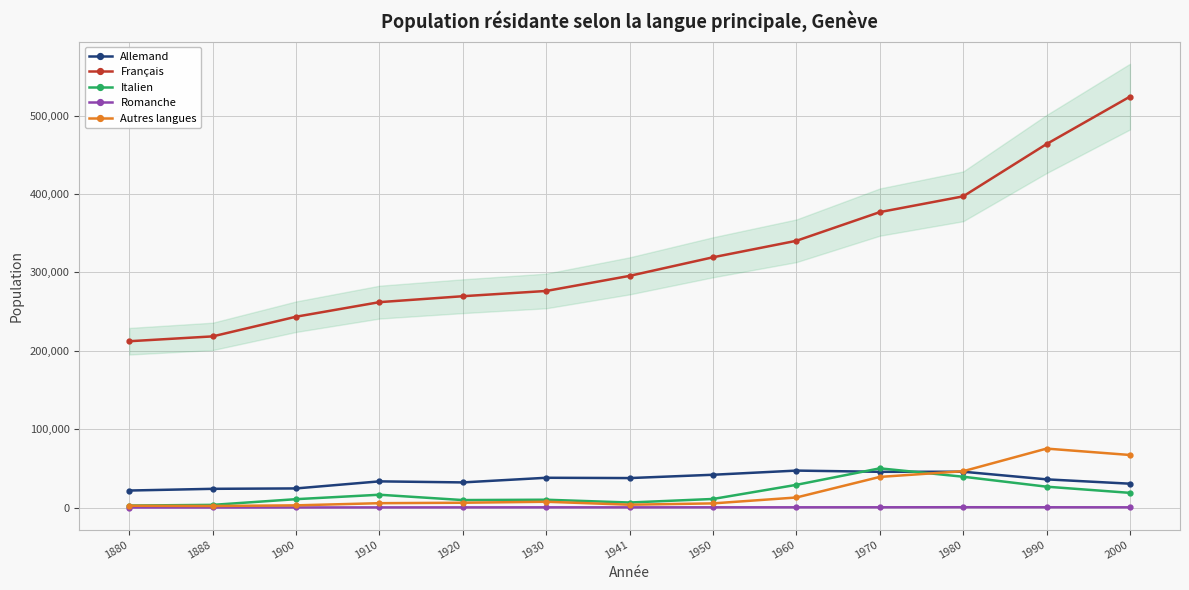

Which series has the largest total across all categories?

Français